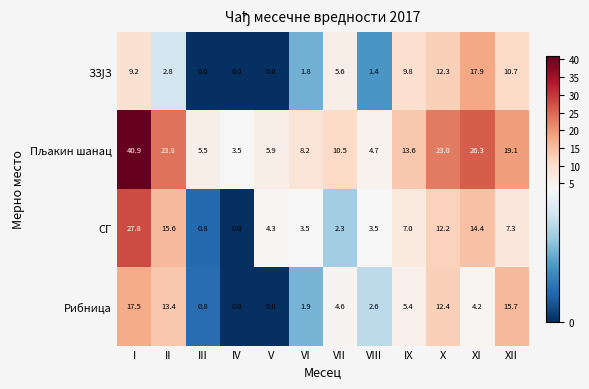

Which series changed the most between III and V?

СГ